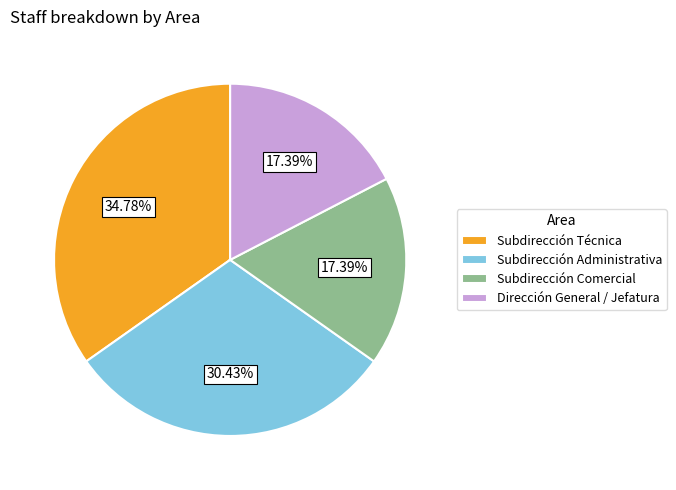

Is there a majority slice in this chart?

No